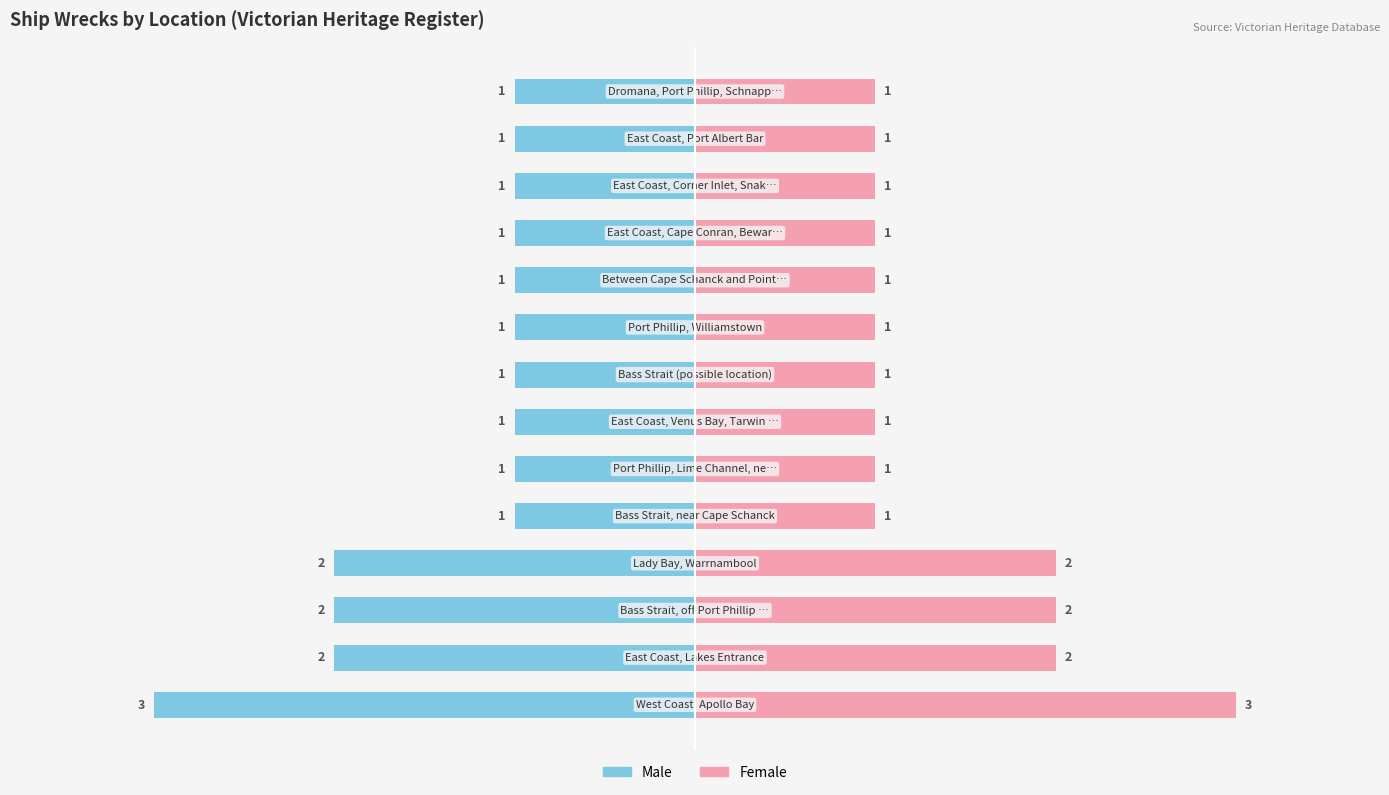

Rank the categories by Female value from lowest to highest.

4, 5, 6, 7, 8, 9, 10, 11, 12, 13, 1, 2, 3, 0